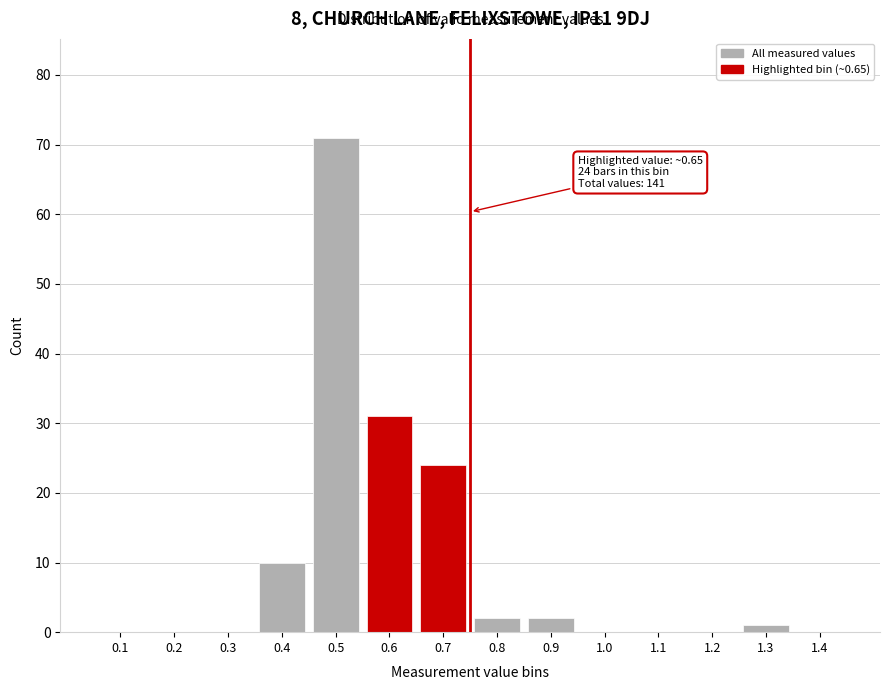

Reading left to right, list all the values displayed in this chart.

0.1=0	0.2=0	0.3=0	0.4=10	0.5=71	0.6=31	0.7=24	0.8=2	0.9=2	1.0=0	1.1=0	1.2=0	1.3=1	1.4=0